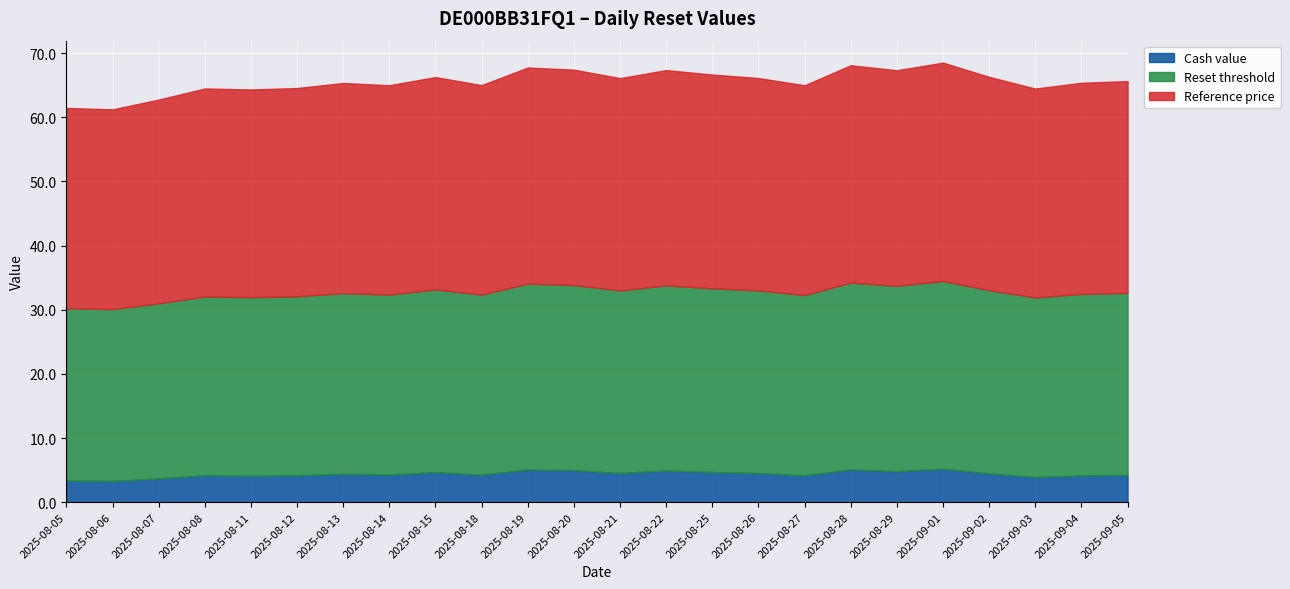

Which series changed the most between 2025-08-12 and 2025-08-22?

Reference price